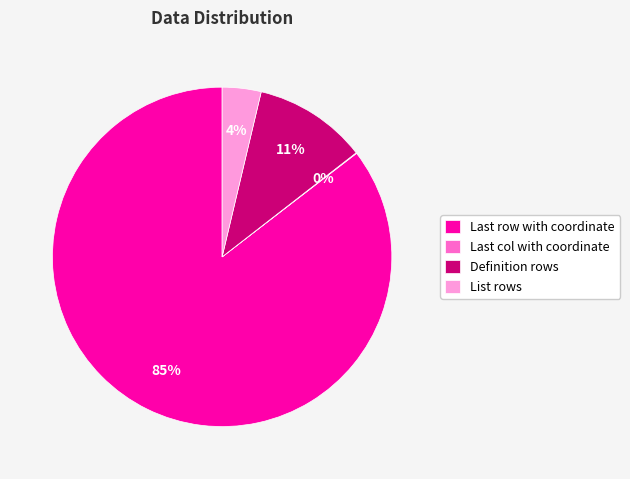

To the nearest percent, what is the difference between the largest and smallest slice percentages?

85%